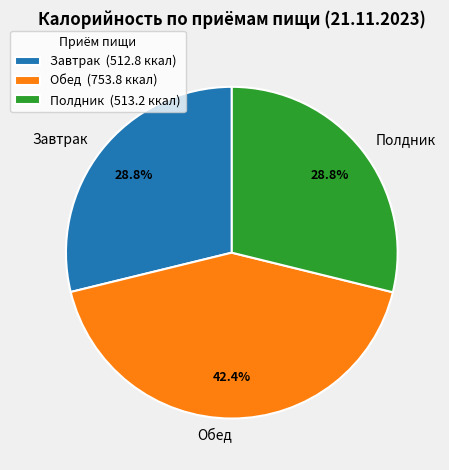

Count the number of slices in the pie.

3